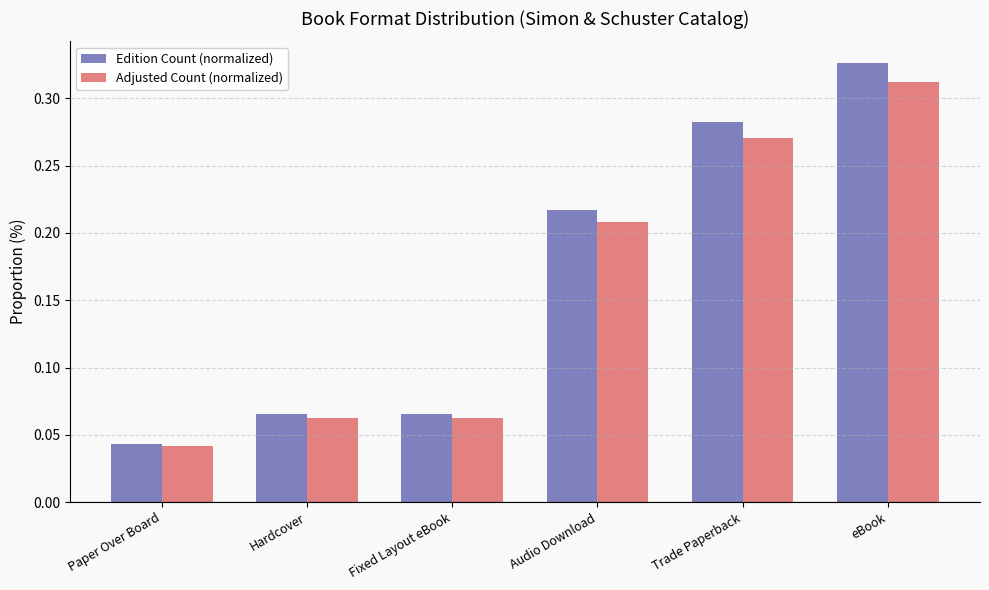

At how many categories does at least one series exceed 0?

6